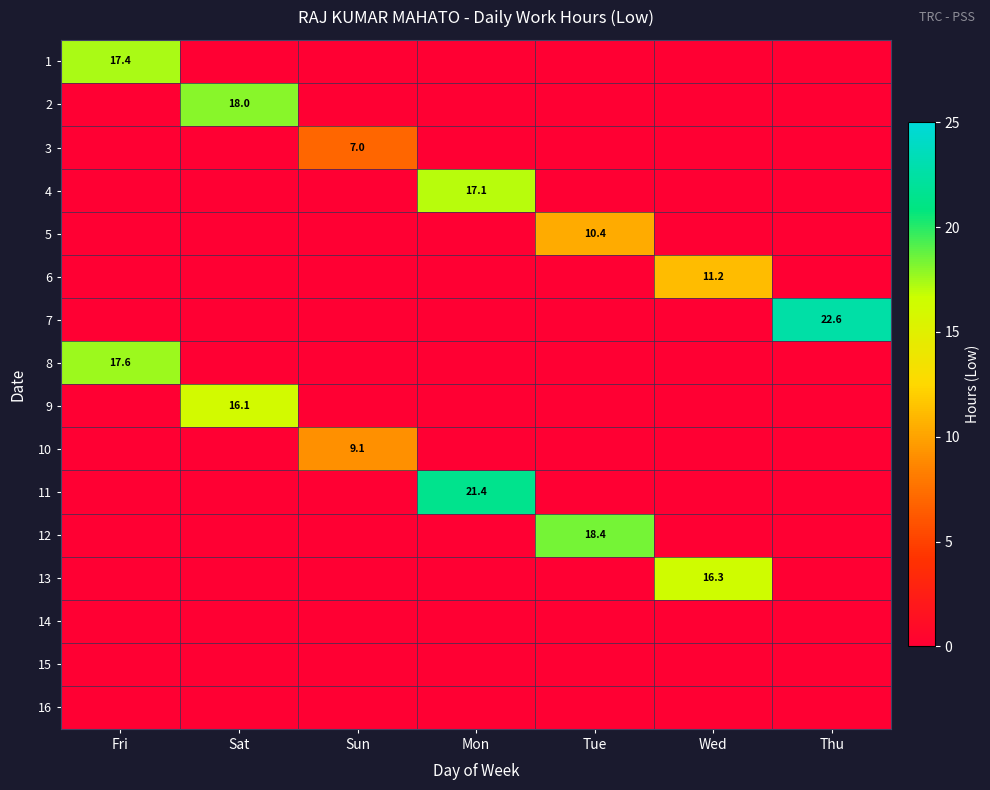

The 11 series shows 21.4 at Mon. True or false?

True